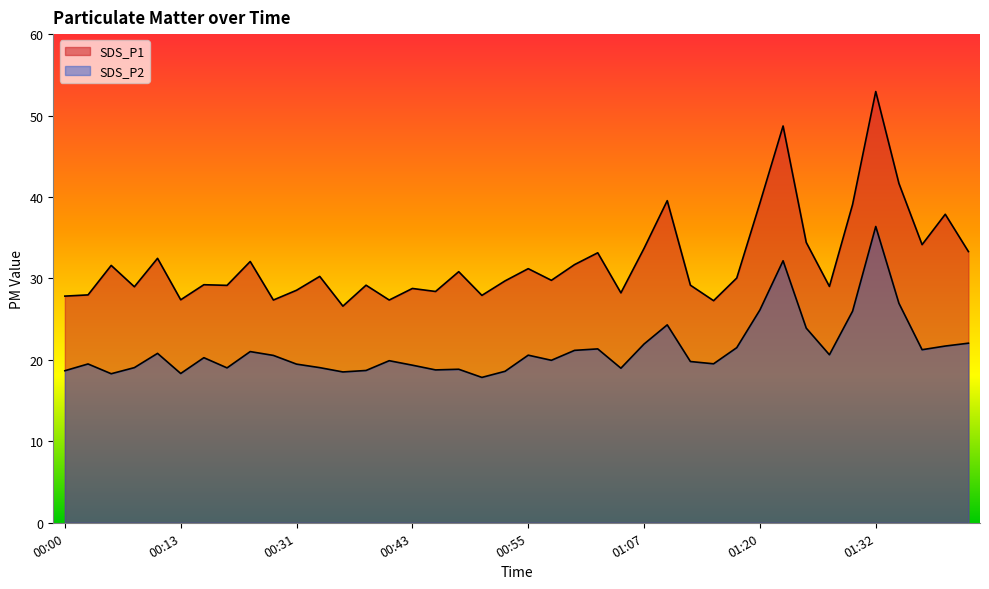

How many lines are shown in the chart?

2